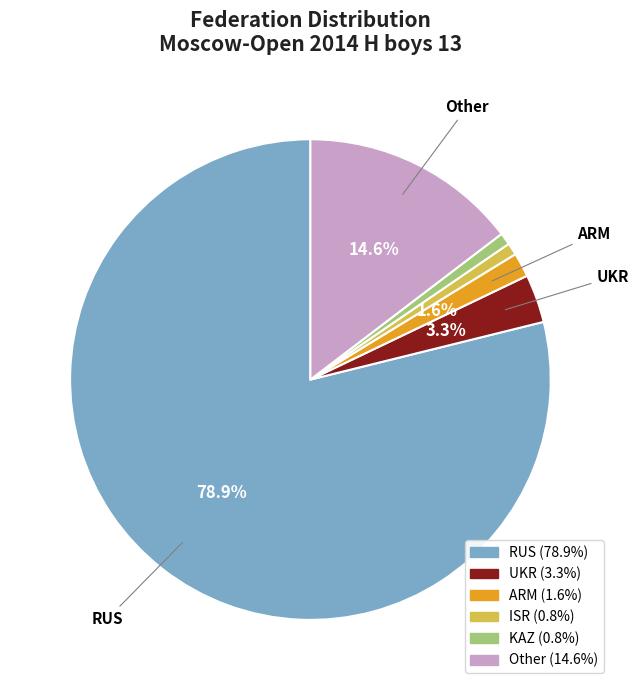

Between RUS and ARM, which is larger?

RUS